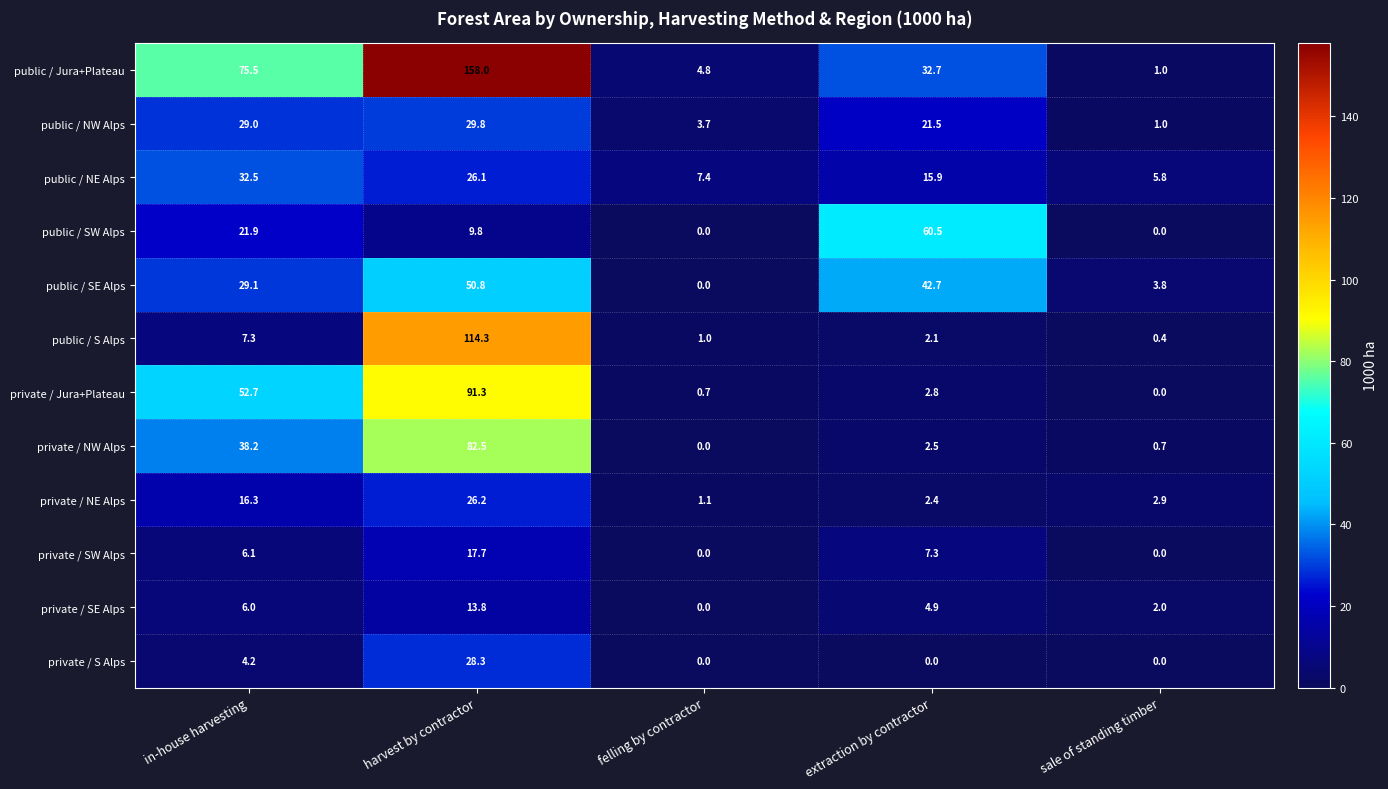

The value of public / NW Alps at extraction by contractor is 21.5. True or false?

True